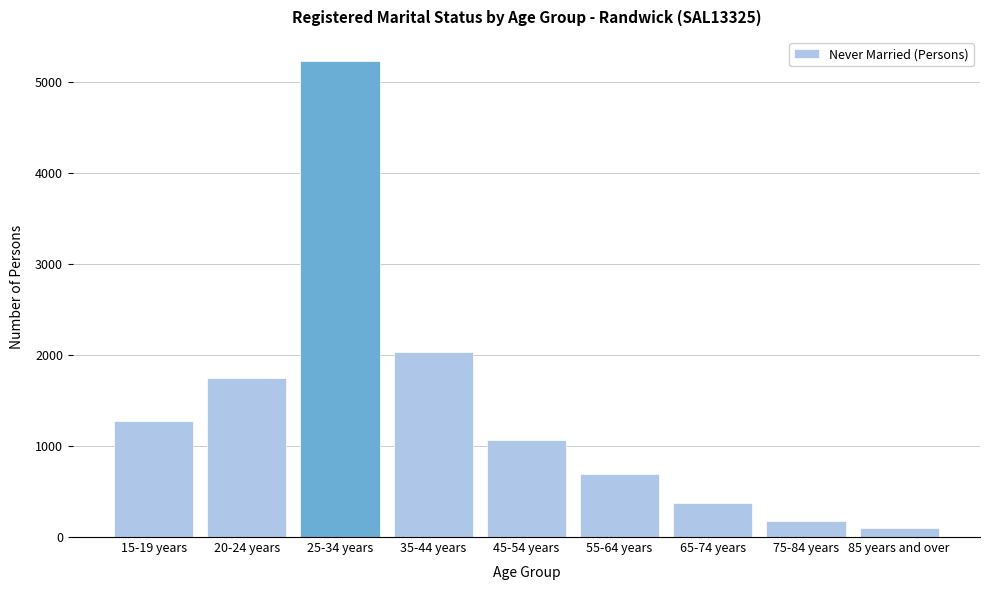

Reading left to right, list all the values displayed in this chart.

1278	1753	5235	2038	1068	695	376	175	95